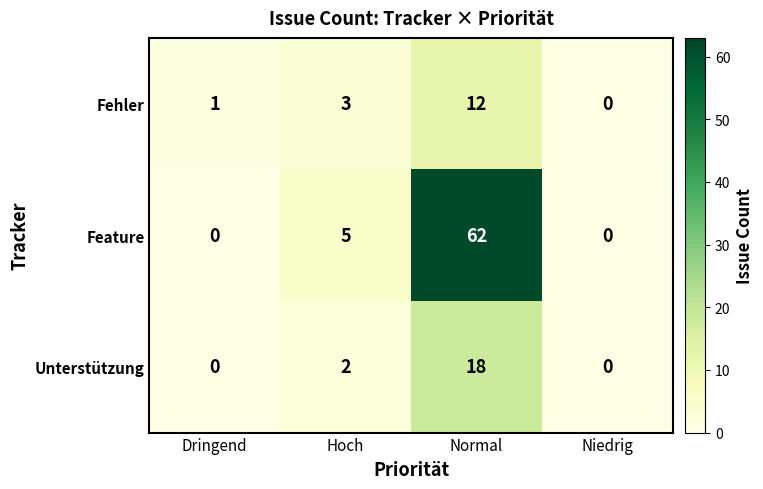

Which series has the largest range (max minus min)?

Feature